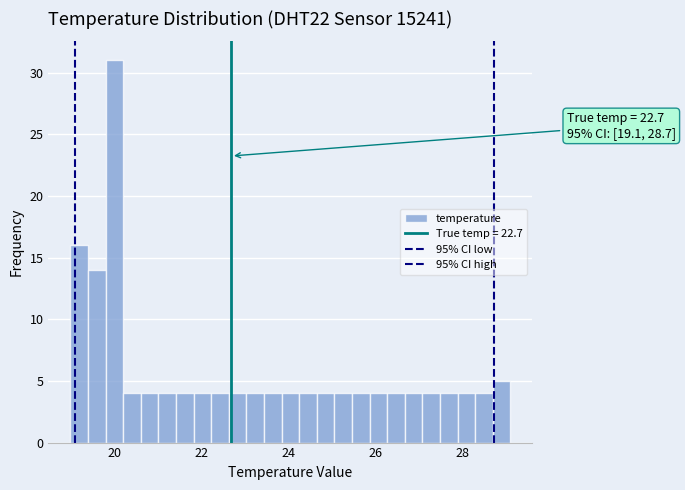

Read against the x-axis, roughly where is the centre of the tallest bar?

20.0